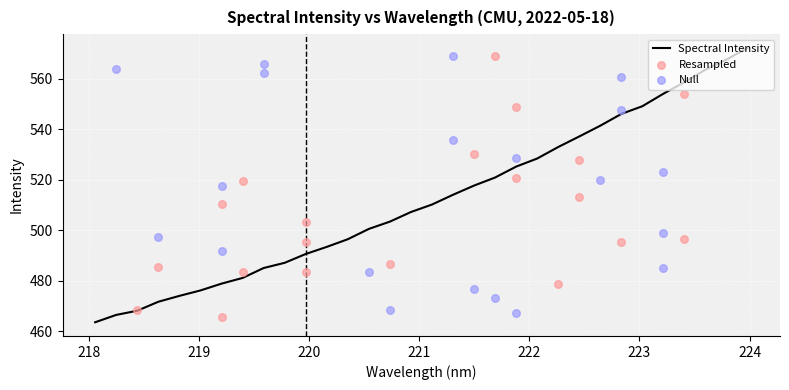

Between 218.8244 and 221.4993, which is larger?

221.4993